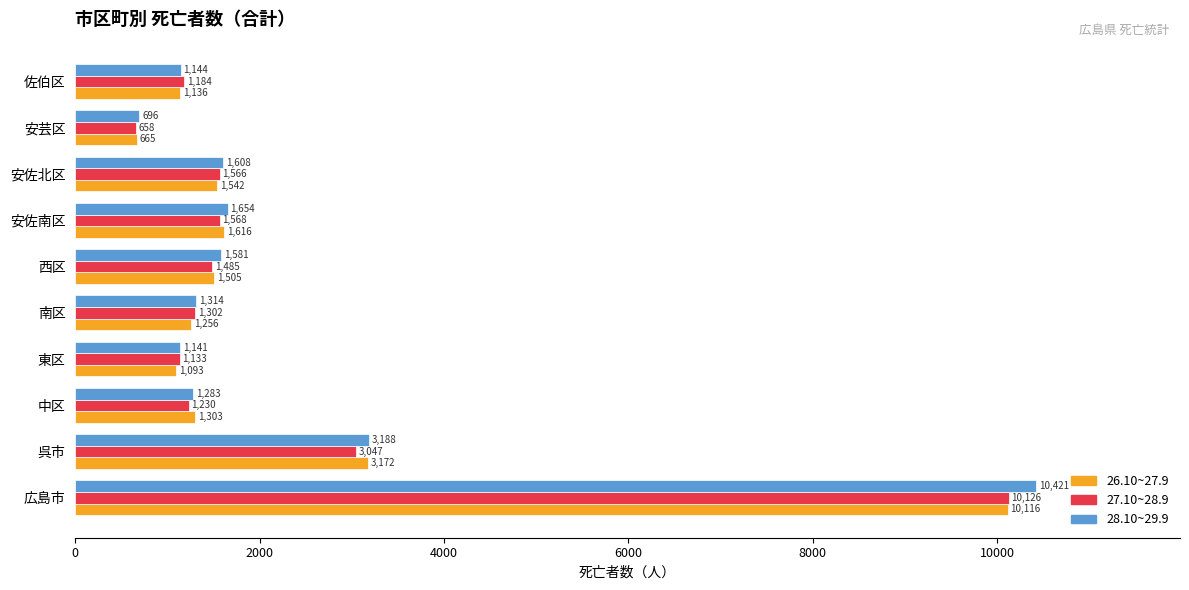

Which series changed the most between 安芸区 and 佐伯区?

27.10~28.9